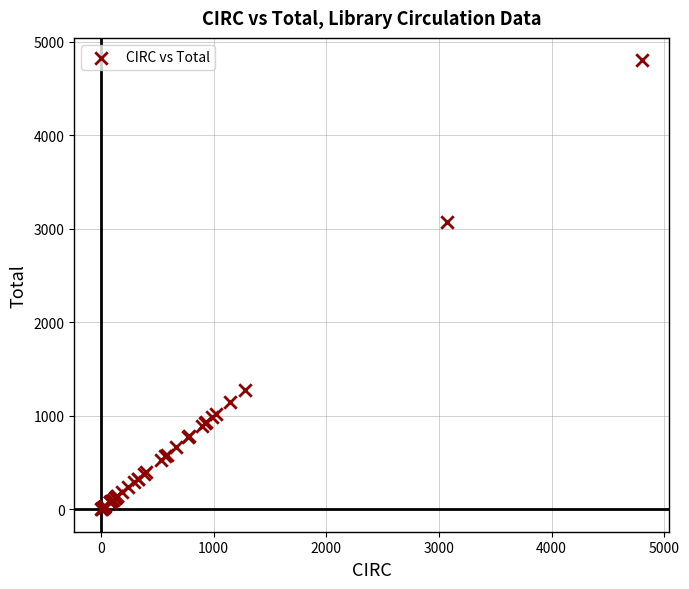

What Y value in the scatter plot is closest to 2401?

3072